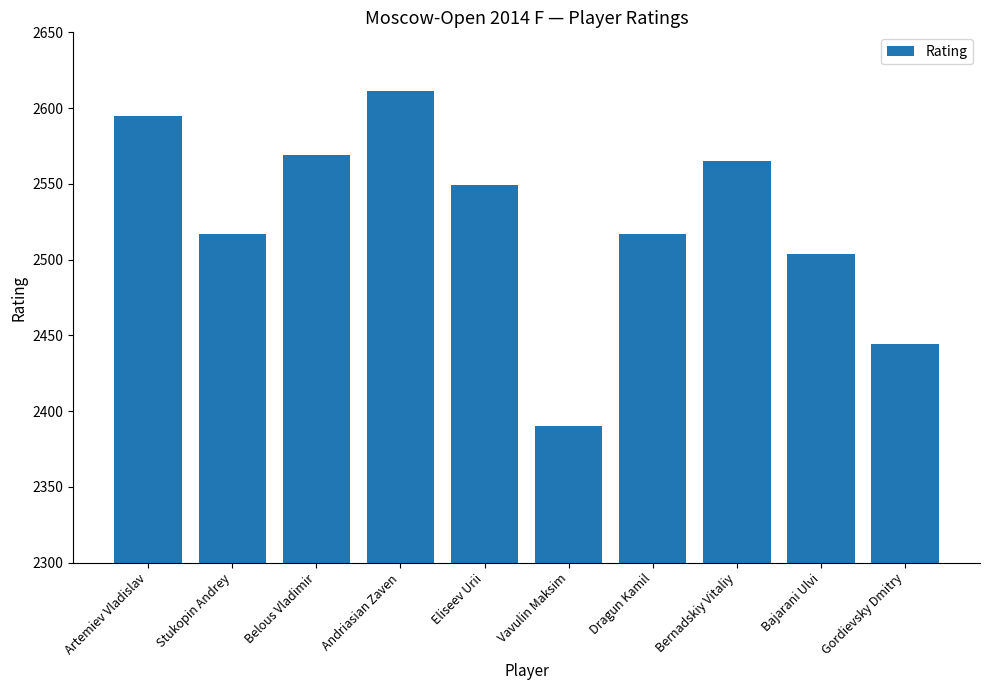

Reading left to right, list all the values displayed in this chart.

Artemiev Vladislav=2595	Stukopin Andrey=2517	Belous Vladimir=2569	Andriasian Zaven=2611	Eliseev Urii=2549	Vavulin Maksim=2390	Dragun Kamil=2517	Bernadskiy Vitaliy=2565	Bajarani Ulvi=2504	Gordievsky Dmitry=2444